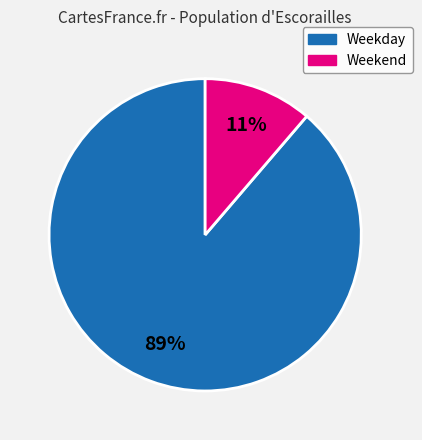

To the nearest percent, what is the average slice percentage?

50%